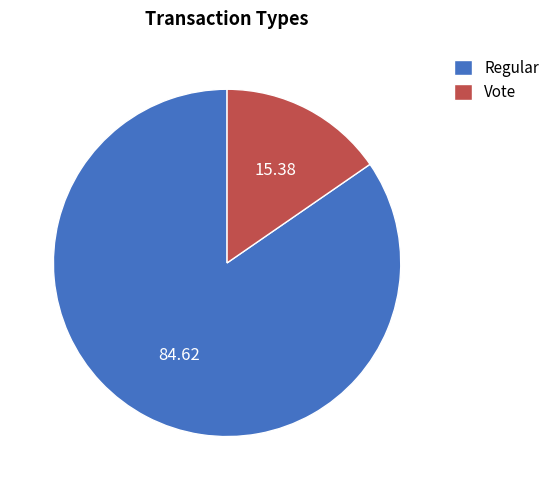

Rank the categories by value from lowest to highest.

Vote, Regular